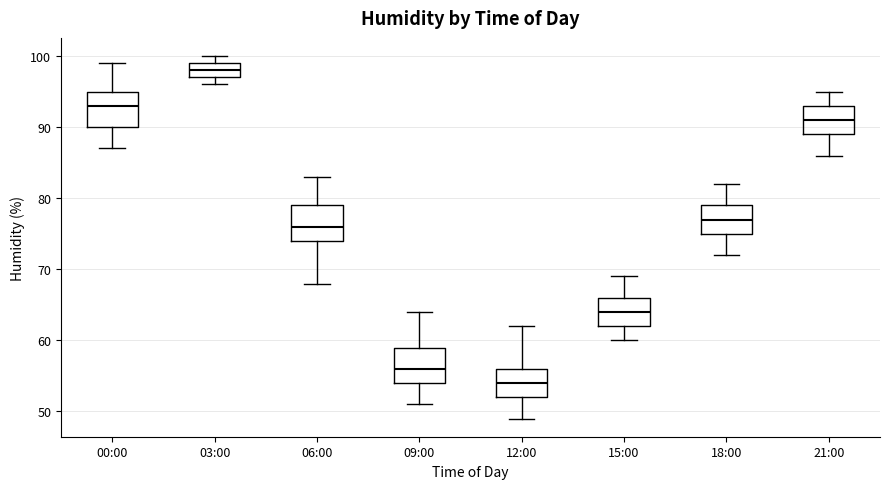

Reading left to right, transcribe this box plot: for each box, give where its median line is, the range the box spans, and where its two whiskers end, as read against the y-axis. The values are not printed on the chart, so give them approximately, as read against the axis.

00:00: median 93, box 90 to 95, whiskers 87 to 99
03:00: median 98, box 97 to 99, whiskers 96 to 100
06:00: median 76, box 74 to 79, whiskers 68 to 83
09:00: median 56, box 54 to 59, whiskers 51 to 64
12:00: median 54, box 52 to 56, whiskers 49 to 62
15:00: median 64, box 62 to 66, whiskers 60 to 69
18:00: median 77, box 75 to 79, whiskers 72 to 82
21:00: median 91, box 89 to 93, whiskers 86 to 95